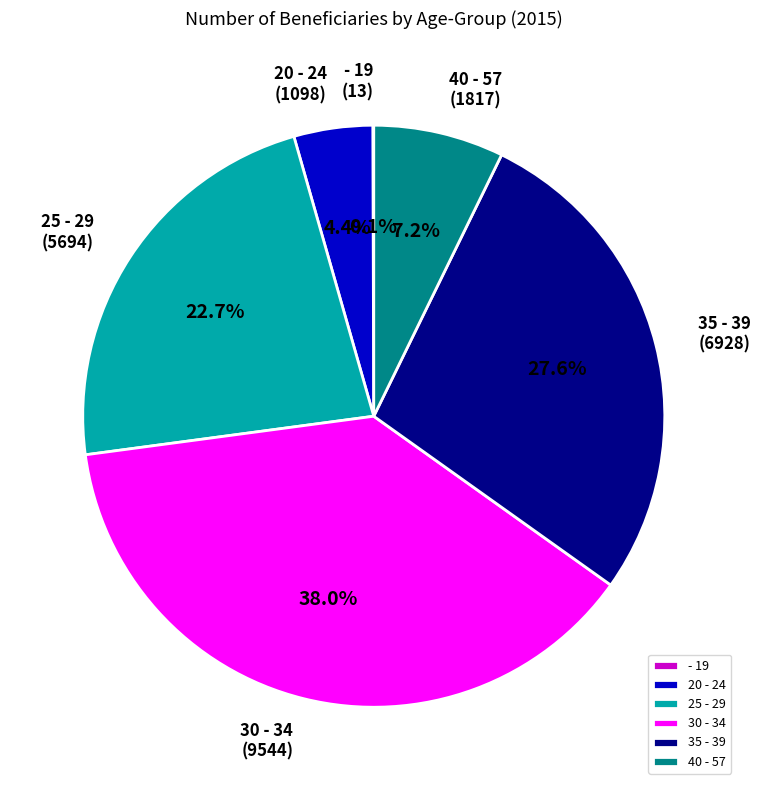

The 40 - 57 slice represents 17% of the pie. True or false?

False